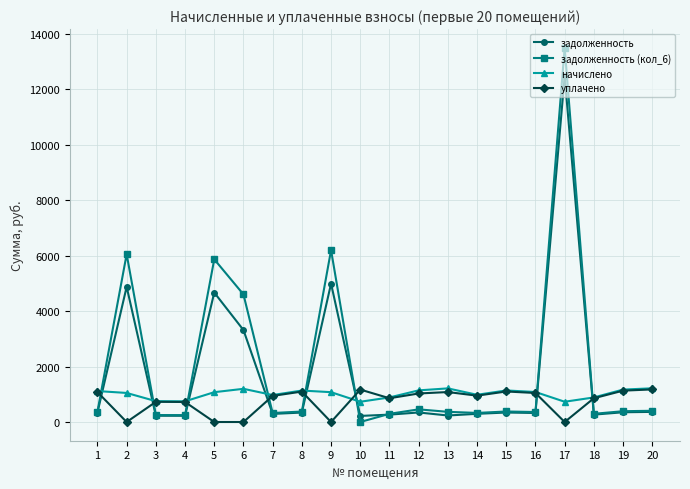

True or false: уплачено and задолженность intersect in this chart.

True